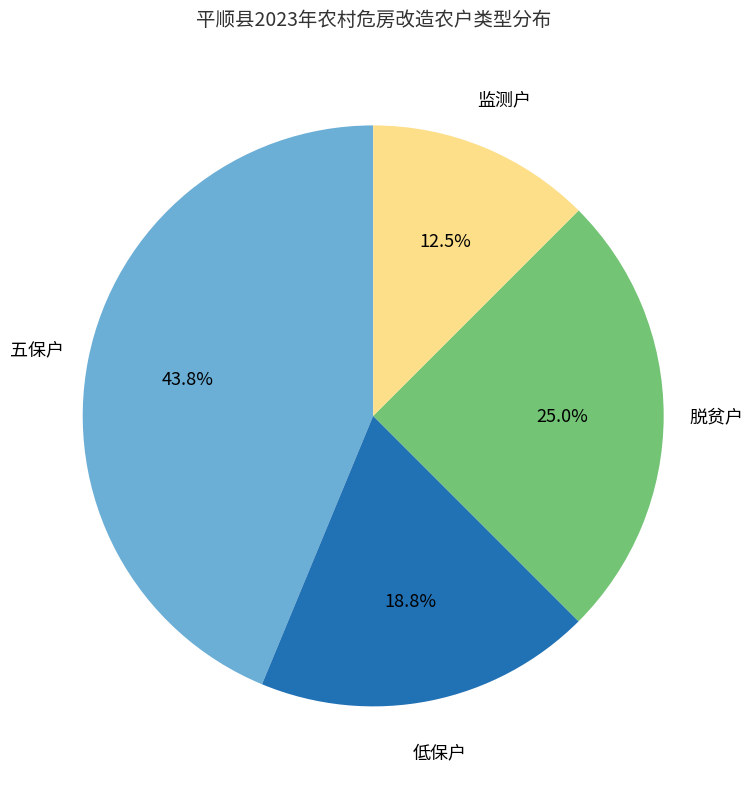

Does any single category account for the majority?

No